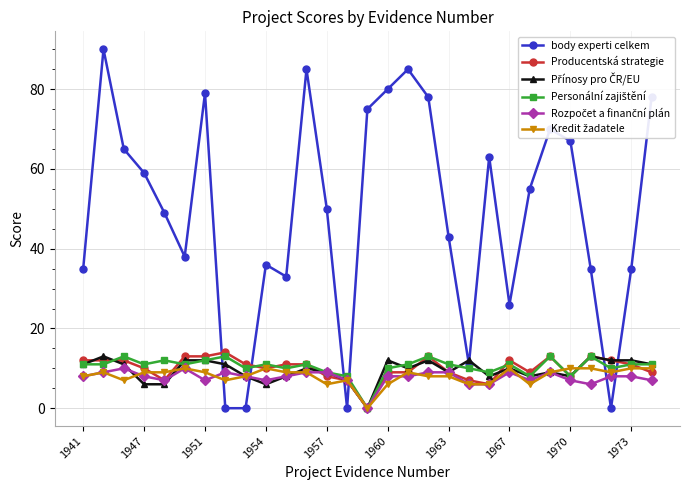

True or false: Producentská strategie and body experti celkem intersect in this chart.

True